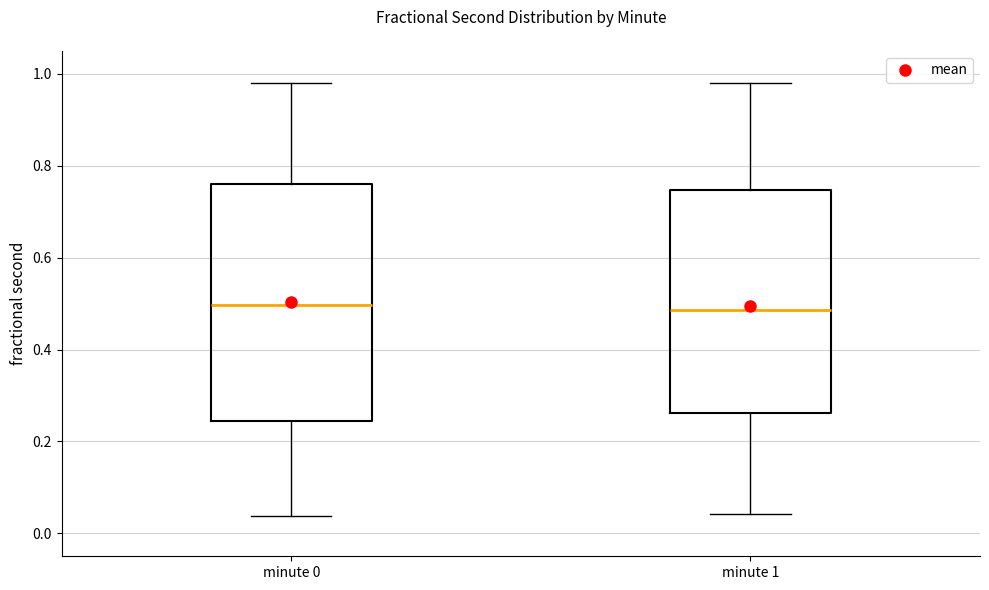

Reading left to right, read every box against the y-axis: the position of its median line, the range the box covers, and the ends of its whiskers. The values are not printed on the chart, so give them approximately, as read against the axis.

minute 0: median 0.50, box 0.24 to 0.76, whiskers 0.04 to 0.98
minute 1: median 0.48, box 0.26 to 0.74, whiskers 0.04 to 0.98